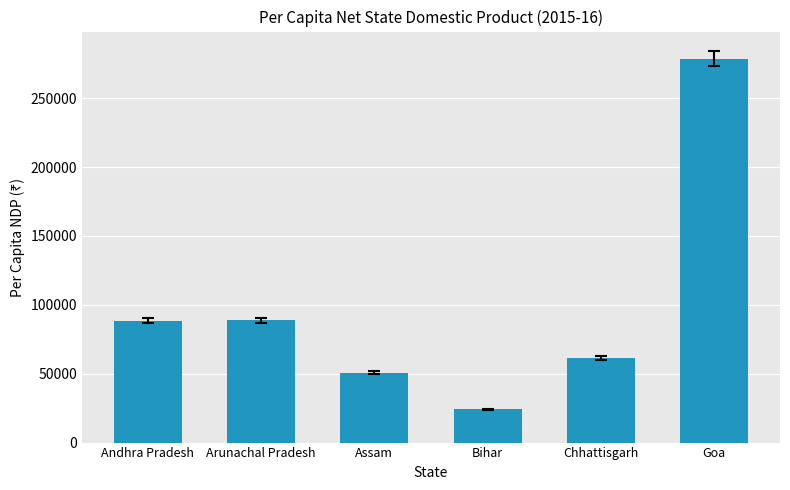

What is the label of the 3rd bar from the right?

Bihar